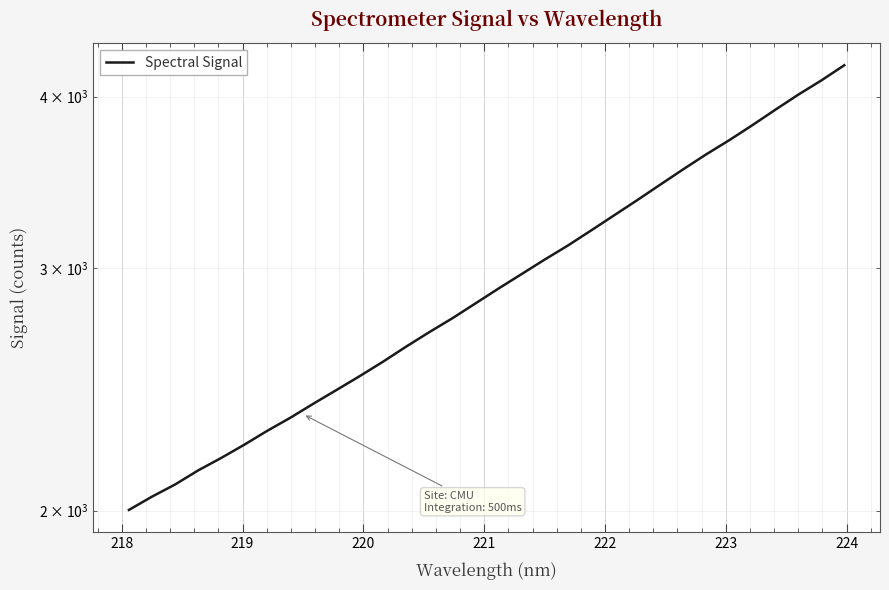

What is the sum of all values?

94404.0